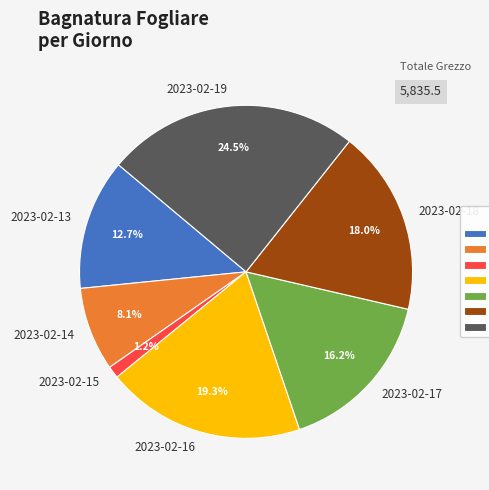

To the nearest percent, what is the combined percentage of 2023-02-15 and 2023-02-18?

19%